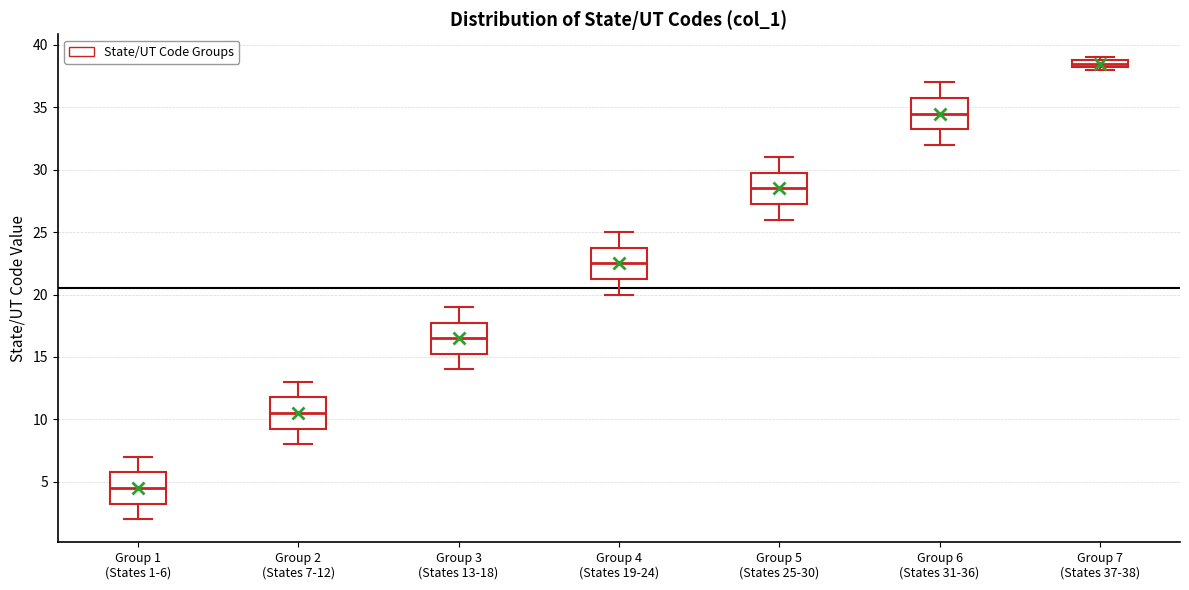

Which box's median line is the highest?

Group 7 (States 37-38)